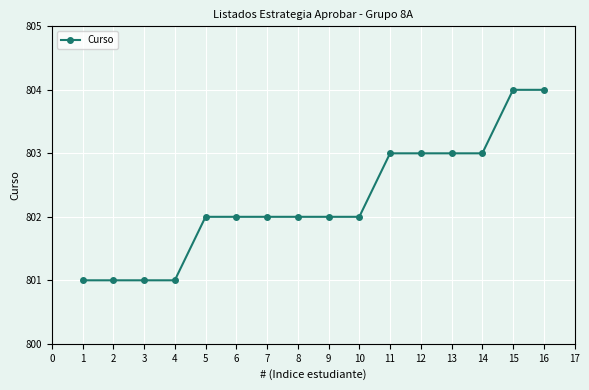

Reading right to left, extract all data points from this chart.

804	804	803	803	803	803	802	802	802	802	802	802	801	801	801	801